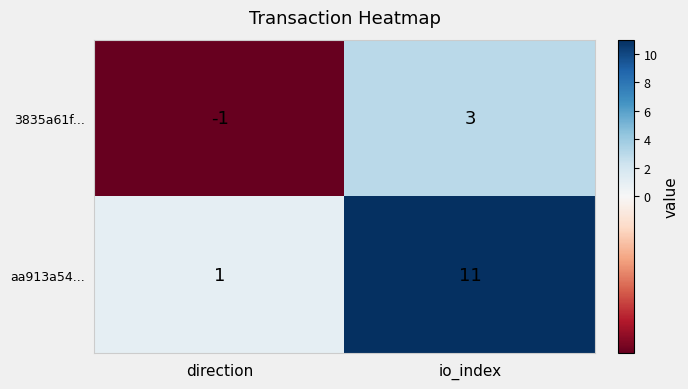

At how many categories does at least one series exceed 7?

1